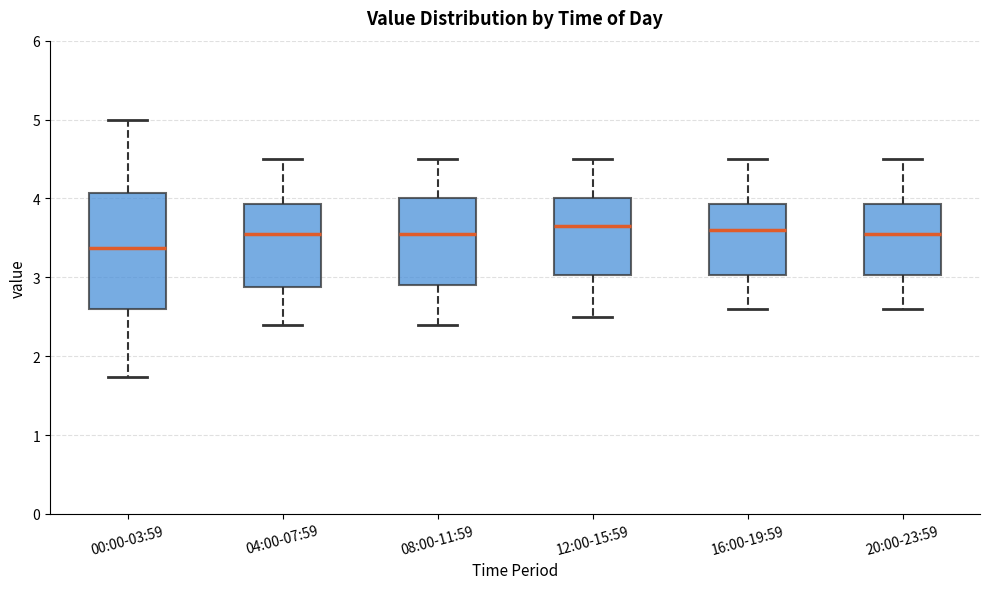

Reading left to right, read every box against the y-axis: the position of its median line, the range the box covers, and the ends of its whiskers. The values are not printed on the chart, so give them approximately, as read against the axis.

00:00-03:59: median 3.4, box 2.6 to 4.1, whiskers 1.7 to 5.0
04:00-07:59: median 3.6, box 2.9 to 3.9, whiskers 2.4 to 4.5
08:00-11:59: median 3.6, box 2.9 to 4.0, whiskers 2.4 to 4.5
12:00-15:59: median 3.7, box 3.0 to 4.0, whiskers 2.5 to 4.5
16:00-19:59: median 3.6, box 3.0 to 3.9, whiskers 2.6 to 4.5
20:00-23:59: median 3.6, box 3.0 to 3.9, whiskers 2.6 to 4.5